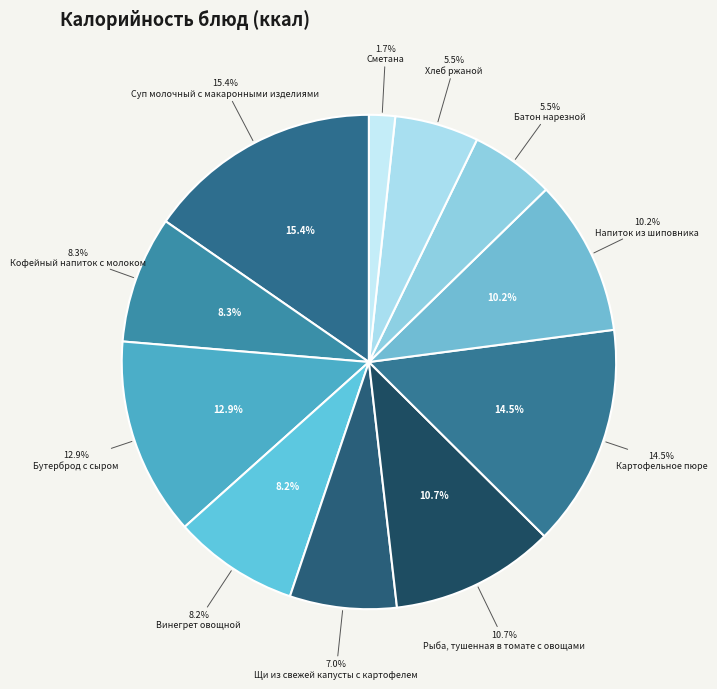

What percentage is the Бутерброд с сыром slice, to the nearest percent?

13%